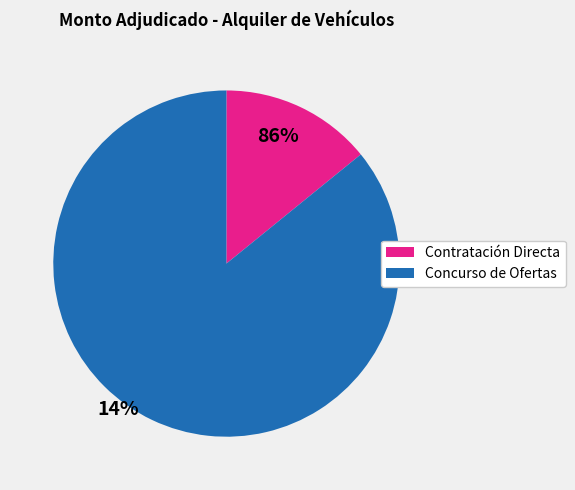

Is there any slice that represents more than half of the pie?

Yes